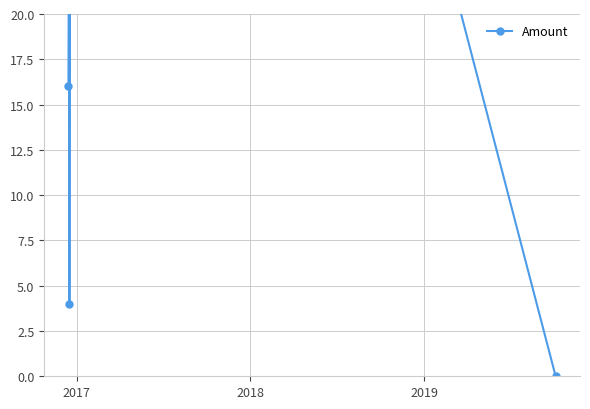

What is the sum of all values?

613.4